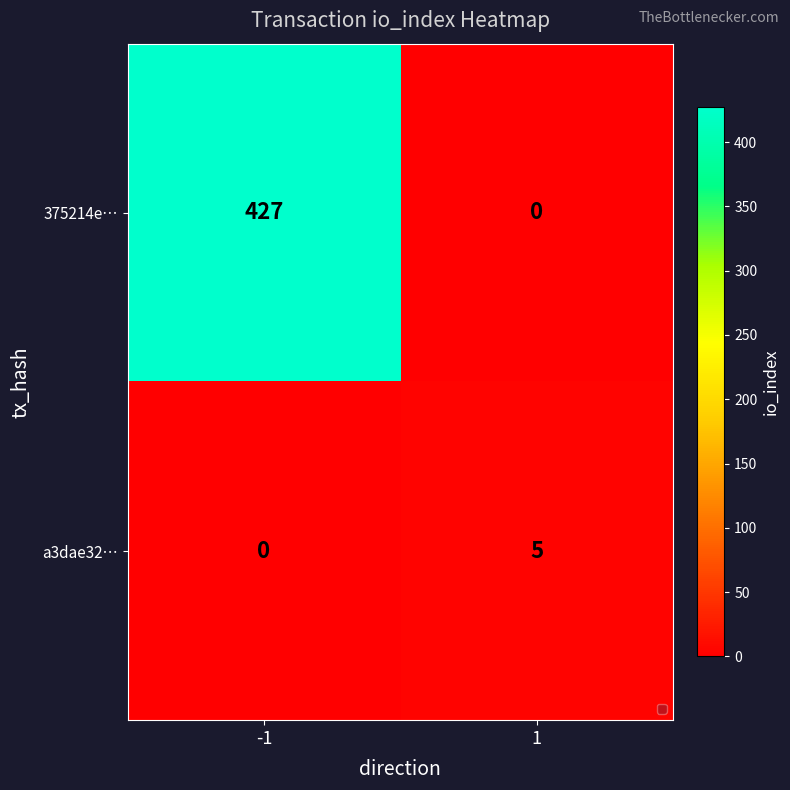

True or false: a3dae32… has a value of 5 at 1.

True